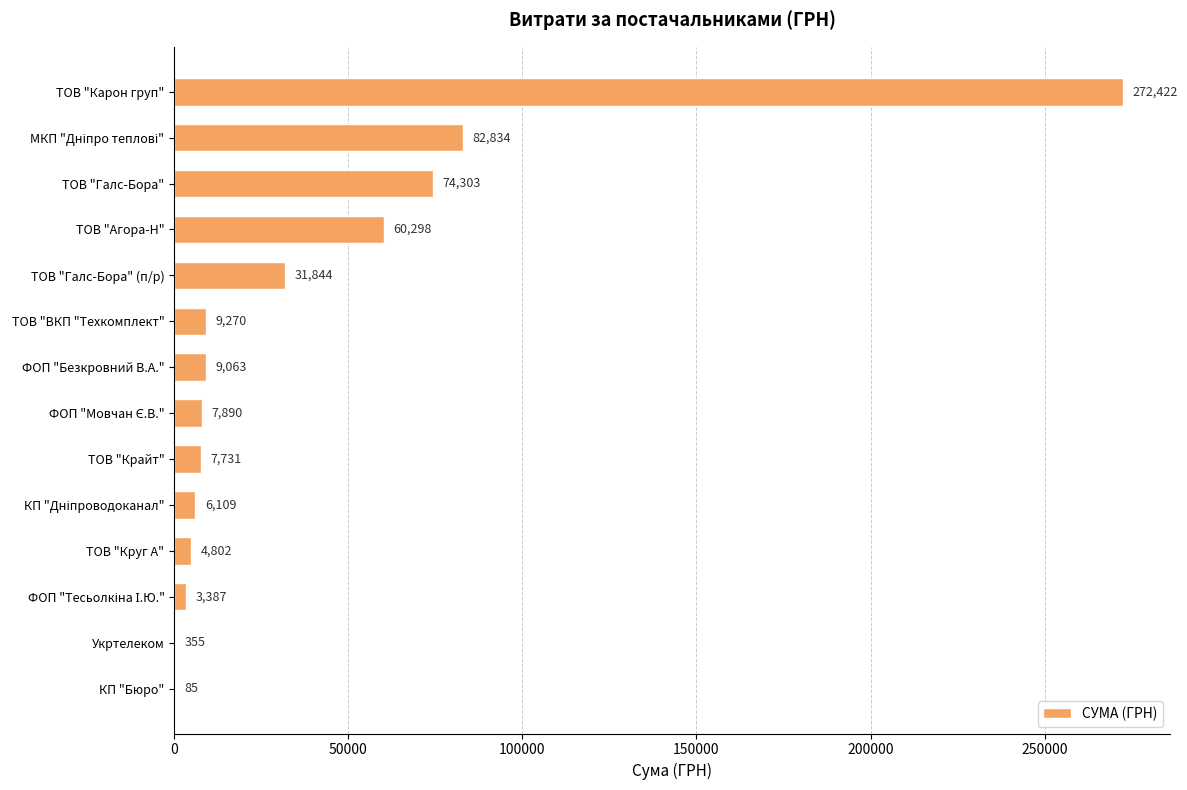

Is it true that the value at ТОВ "Крайт" is 7730.8?

True